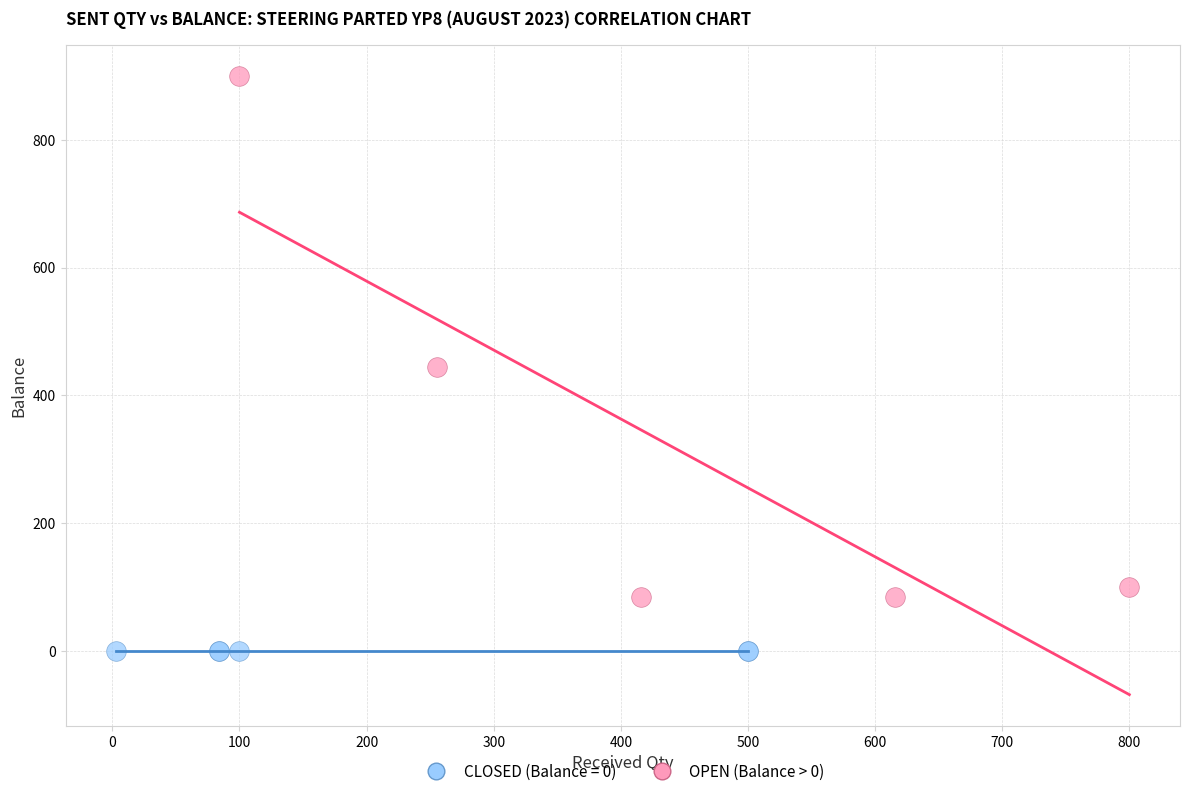

Which series reaches the minimum Y coordinate?

CLOSED (Balance = 0)